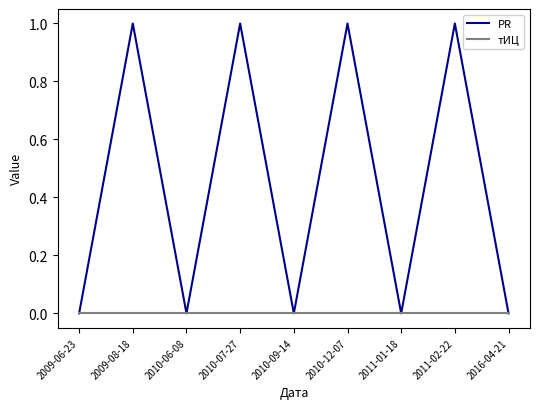

What position from the left is 2016-04-21?

9